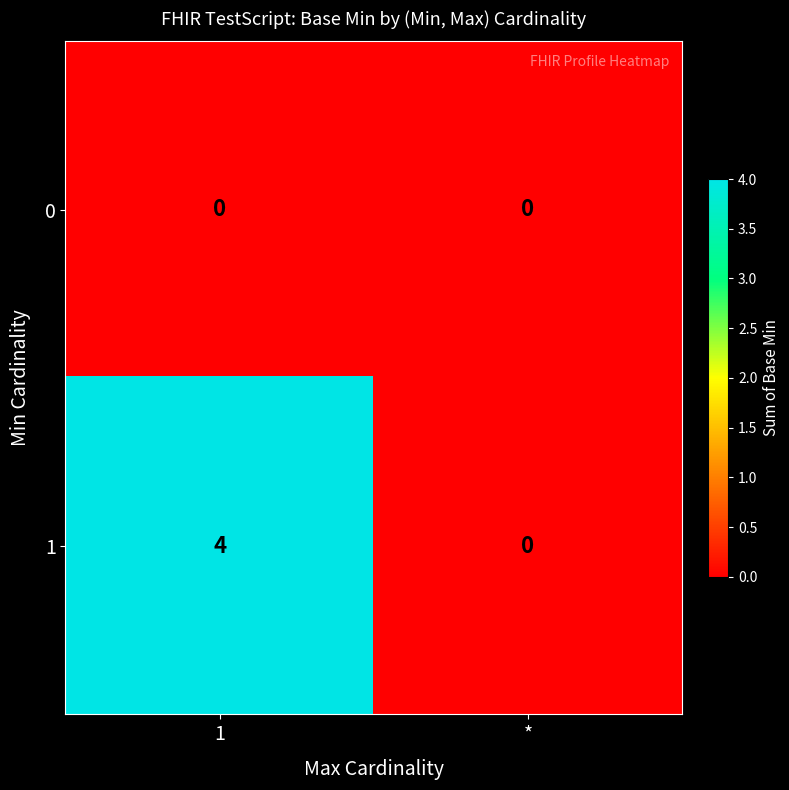

Is it true that 0 equals 0 at *?

True